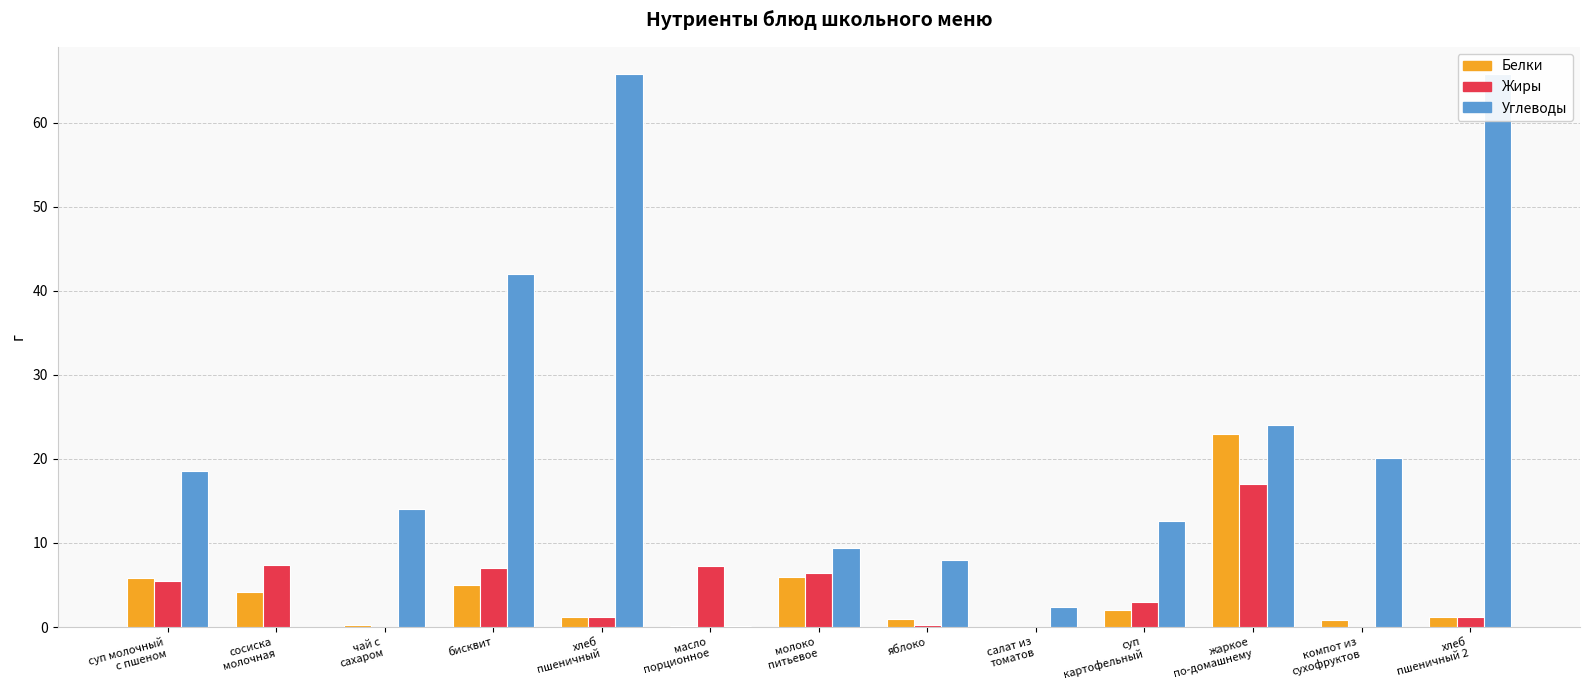

At хлеб
пшеничный, list the series in order from smallest to largest.

Белки, Жиры, Углеводы